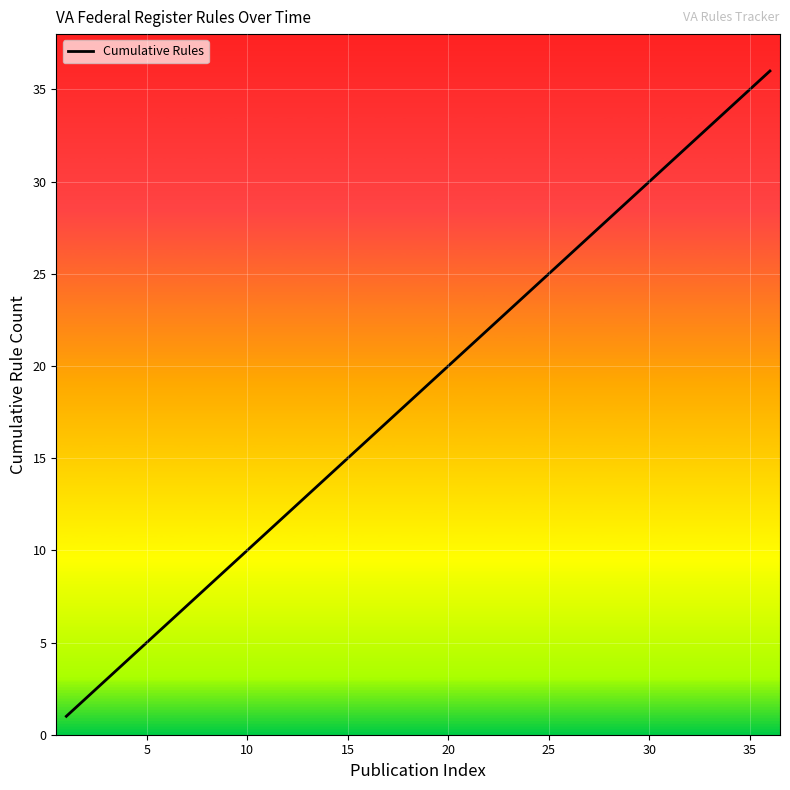

What is the greatest value displayed?

36